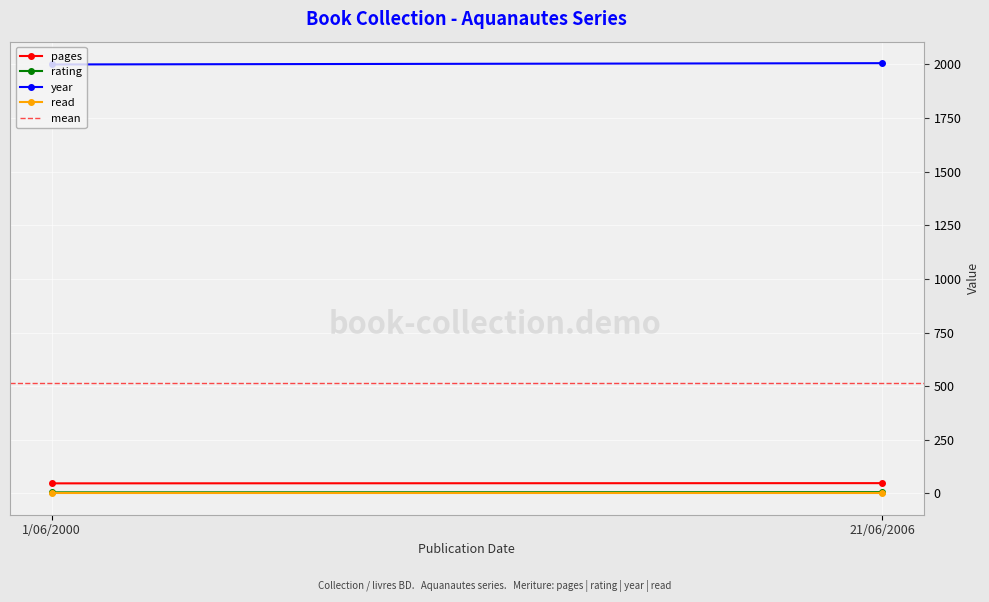

Reading left to right, transcribe all the data shown in this chart.

pages: 47.0	48.0
rating: 5.0	6.0
year: 2000.0	2006.0
read: 1.0	1.0
mean: 514.2	514.2